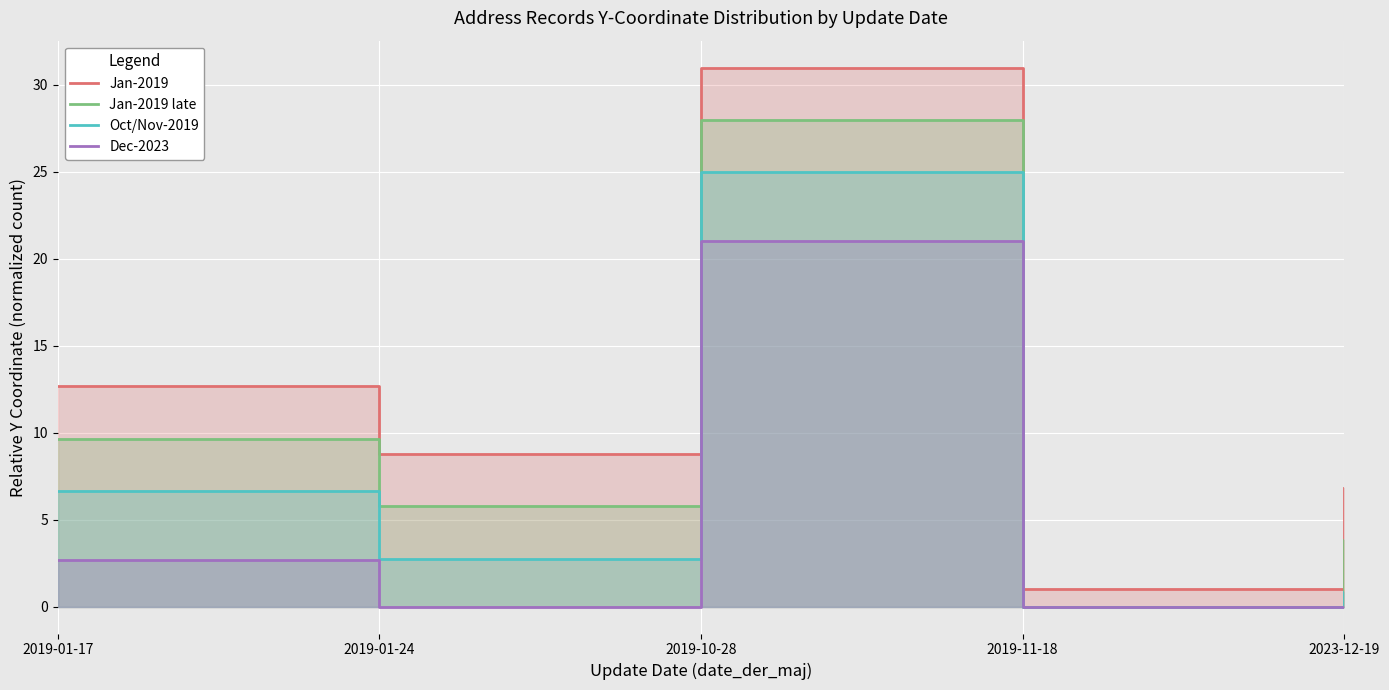

Rank the categories by Jan-2019 value from lowest to highest.

2019-11-18, 2023-12-19, 2019-01-24, 2019-01-17, 2019-10-28